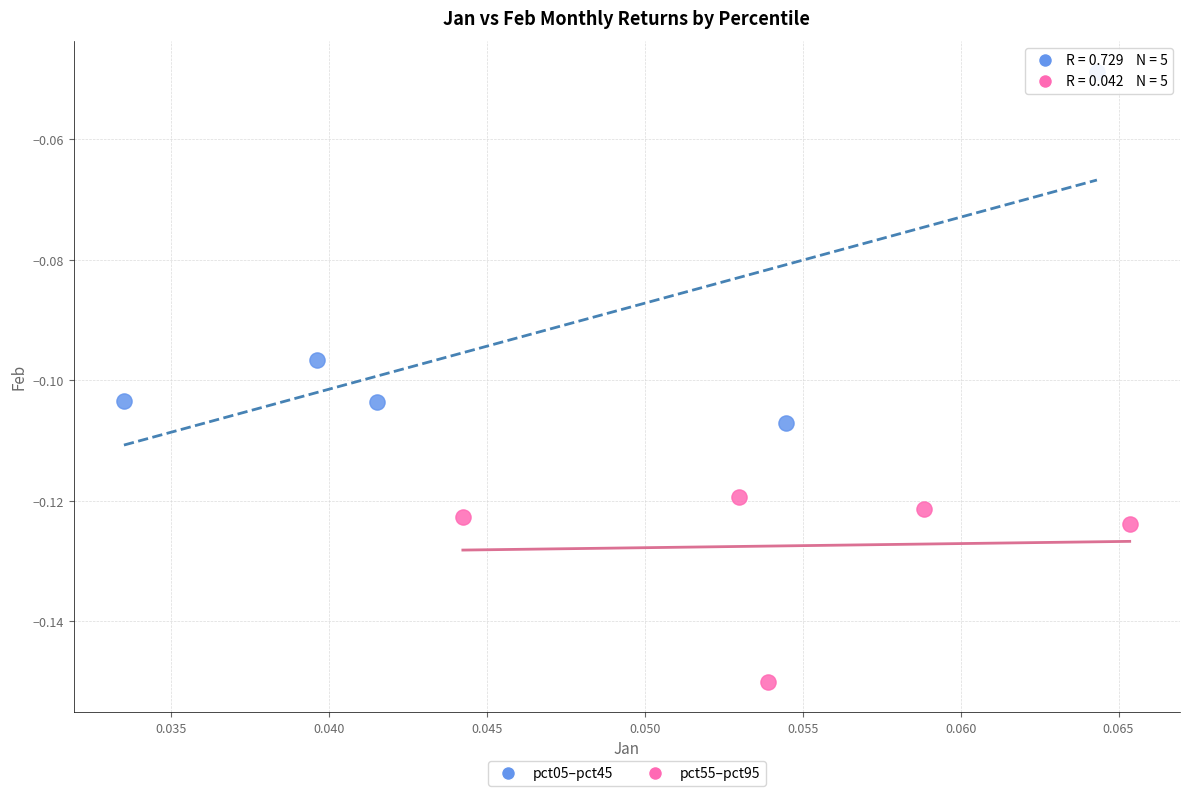

Which series reaches the minimum Y coordinate?

pct55–pct95